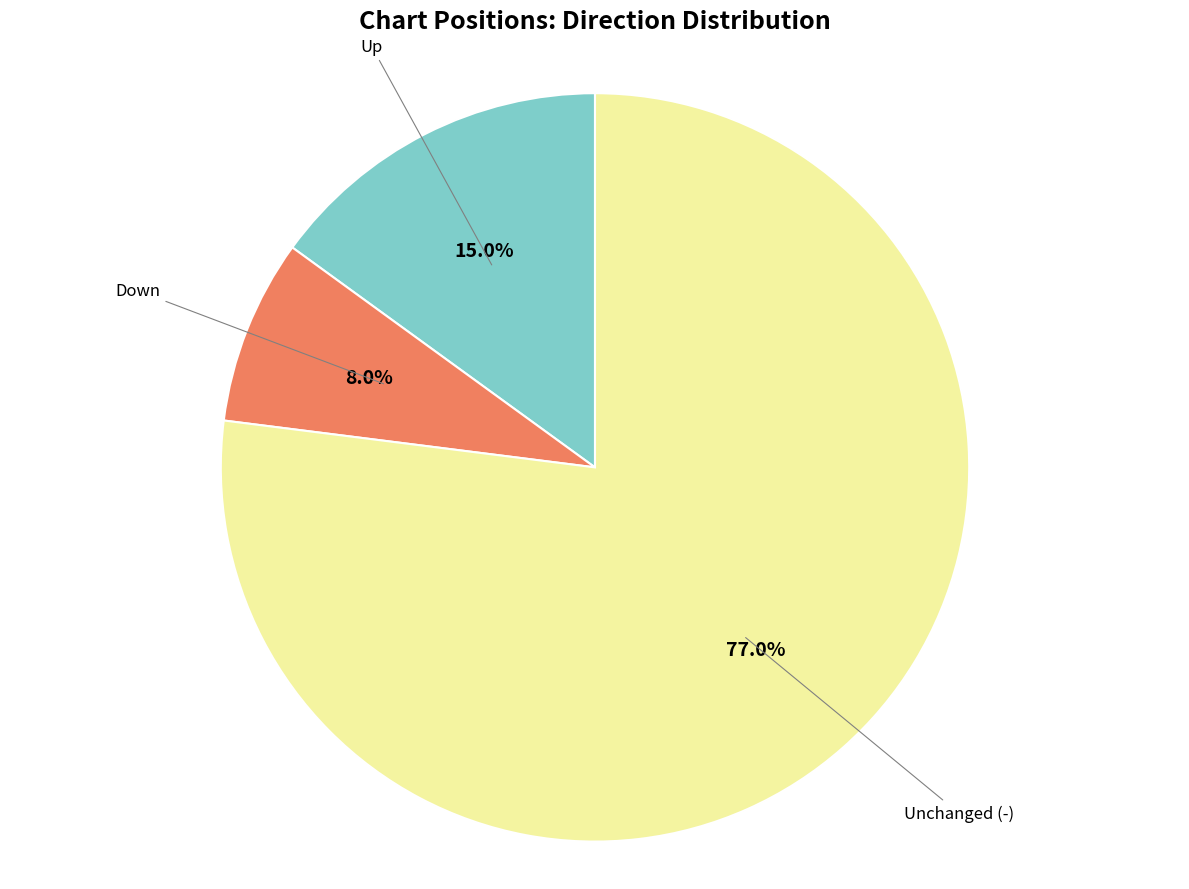

How many slices are in this pie chart?

3